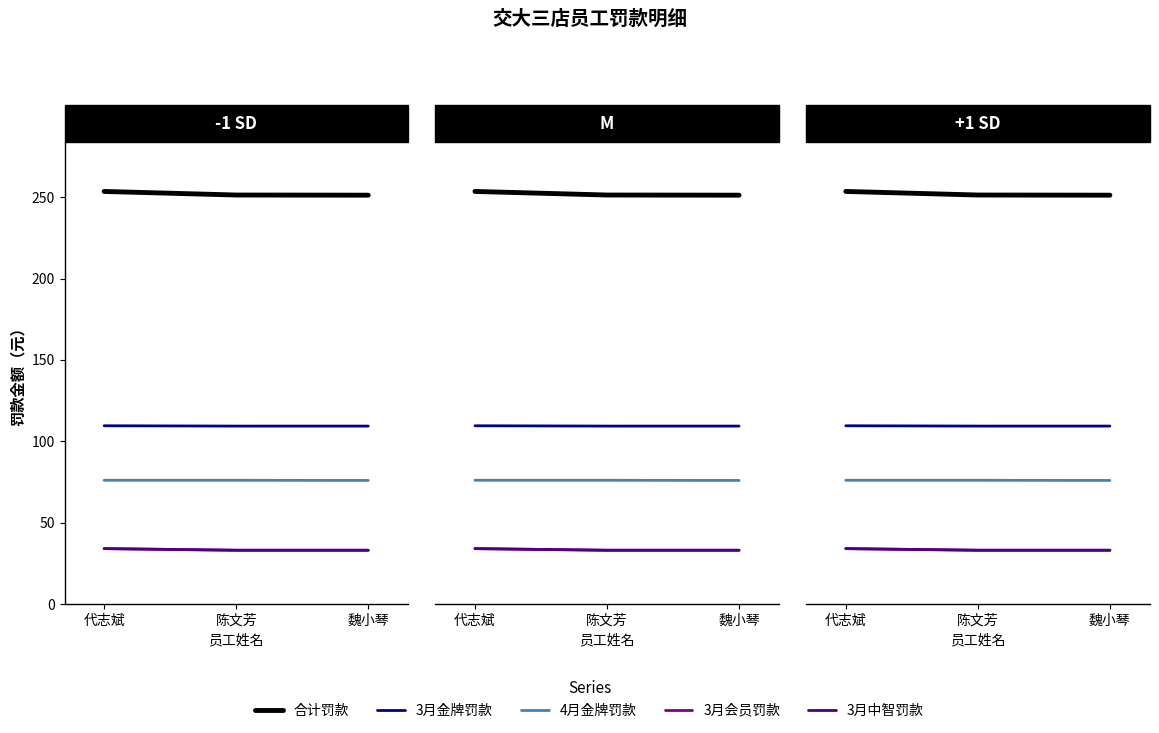

Which series has the widest spread of values?

合计罚款